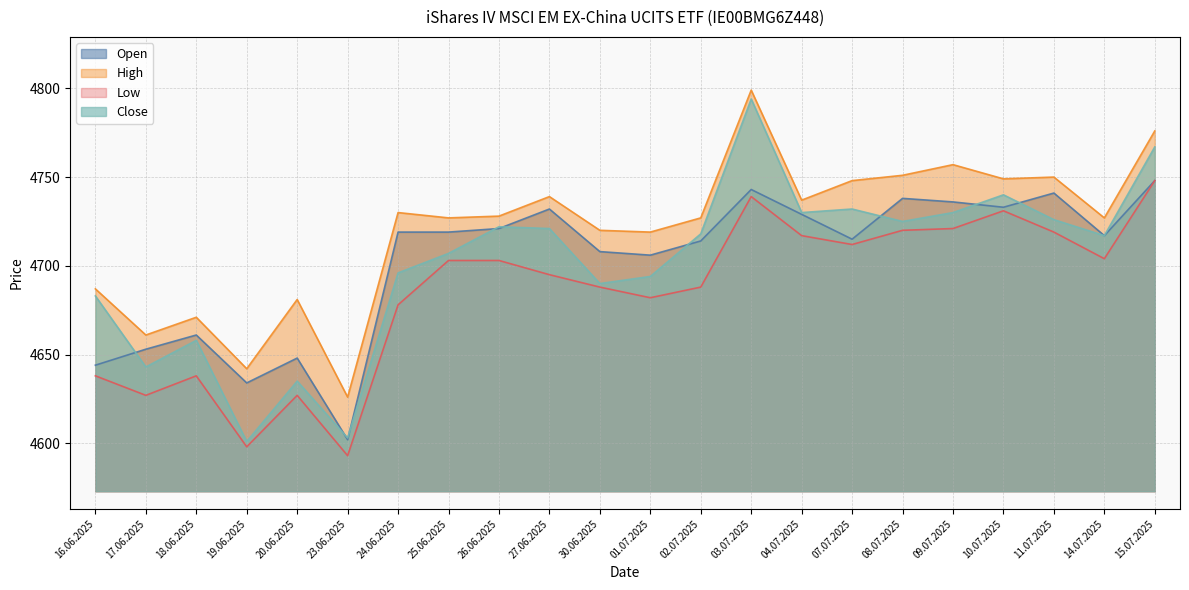

How many values in the Low series exceed 4703?

9